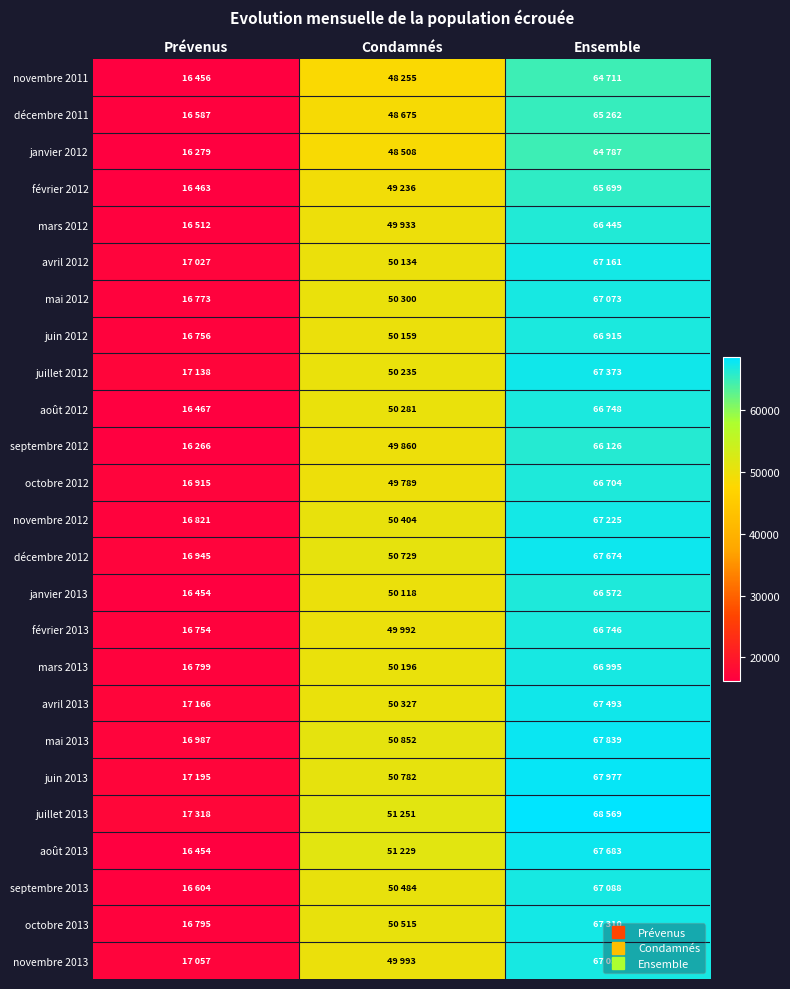

Which category has the highest value across all series?

Ensemble